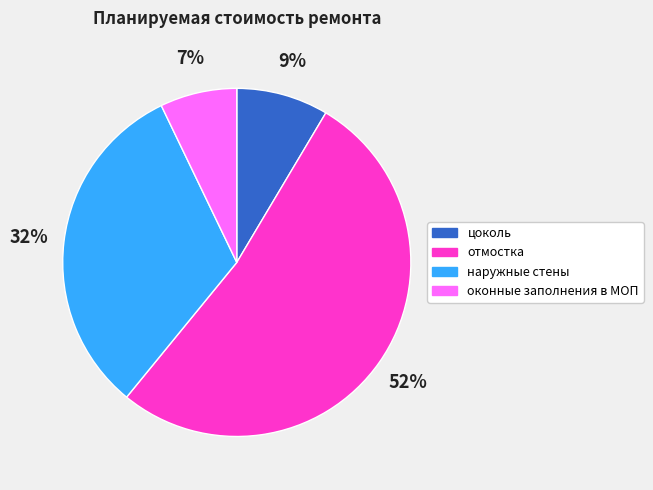

To the nearest percent, what is the average slice percentage?

25%